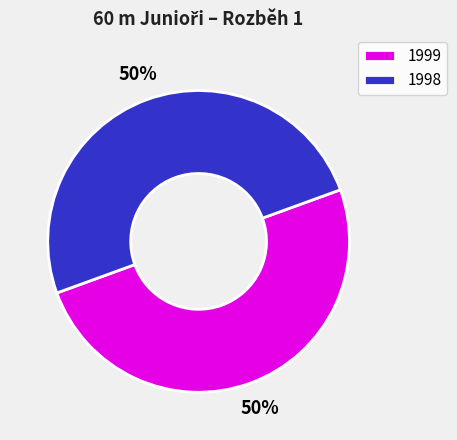

The 1998 slice represents 50% of the pie. True or false?

True